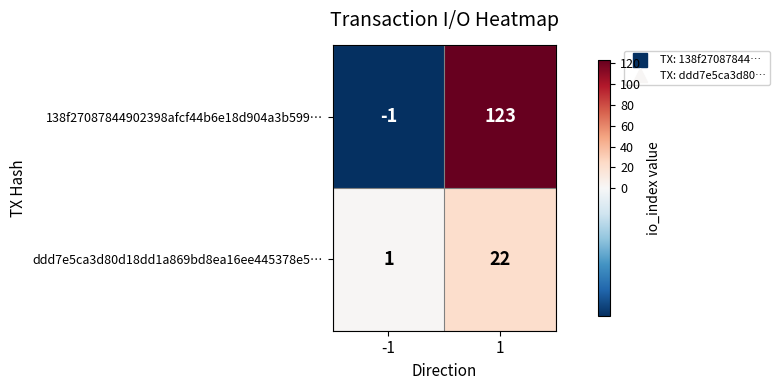

What is the sum of the 138f27087844902398afcf44b6e18d904a3b599… values at -1 and 1?

122